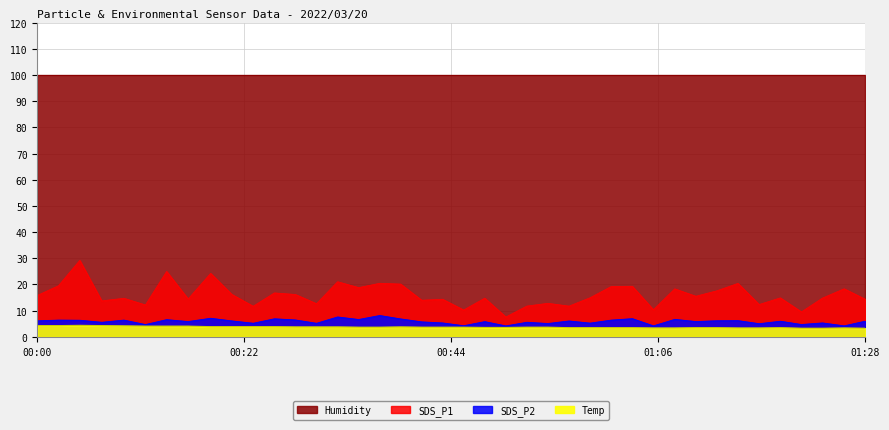

What is the value of the SDS_P1 point at the 20th from the left?

14.3